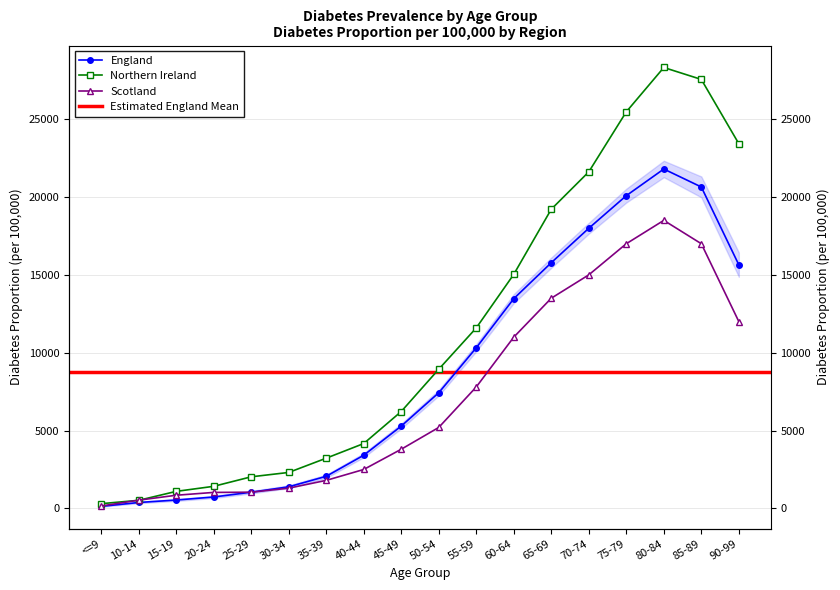

What is the label of the 7th point from the left?

35-39